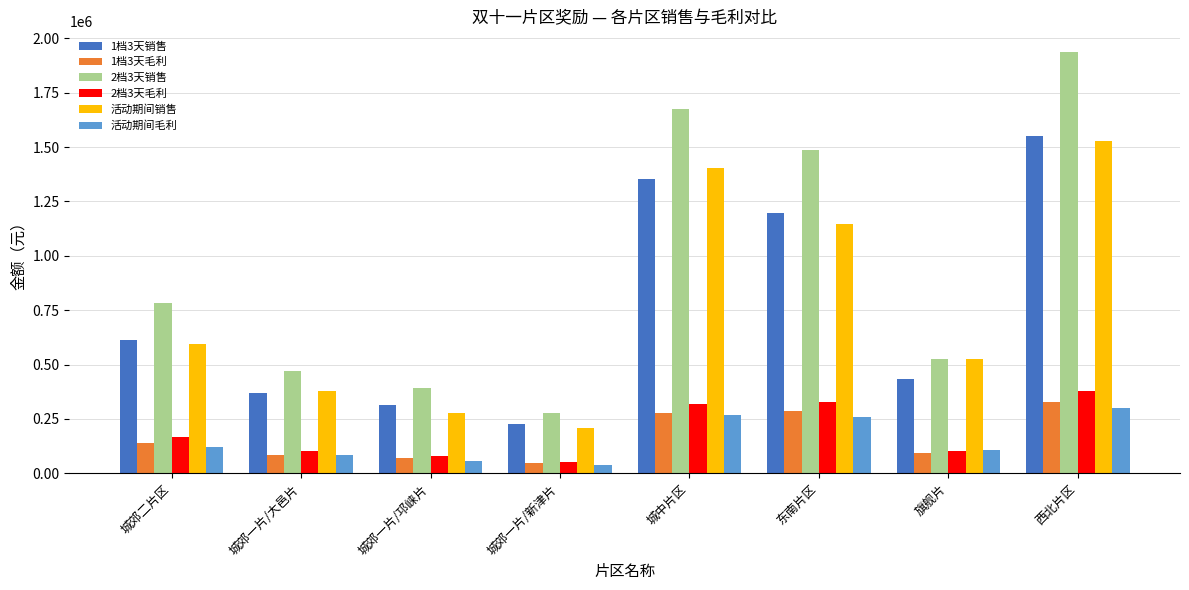

The 活动期间销售 series shows 374556.5 at 城郊一片/邛崃片. True or false?

False